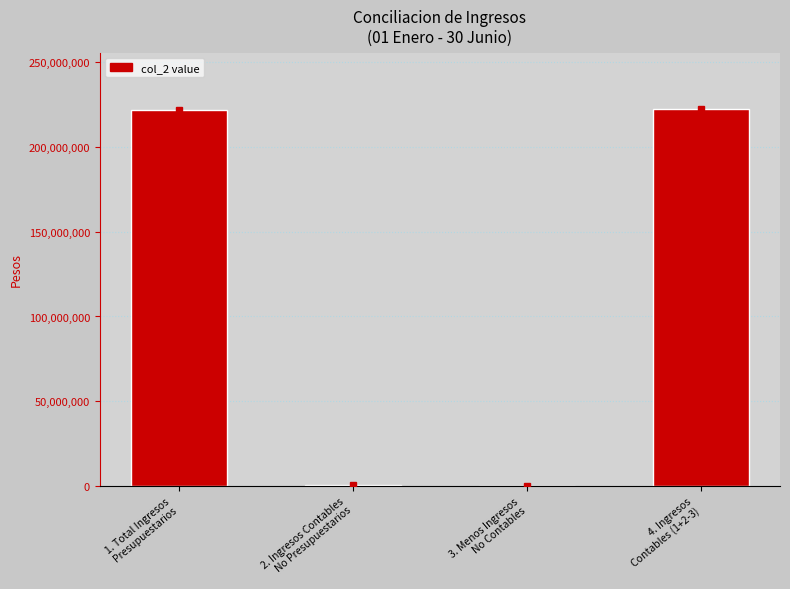

What is the sum of all values?

444592506.0